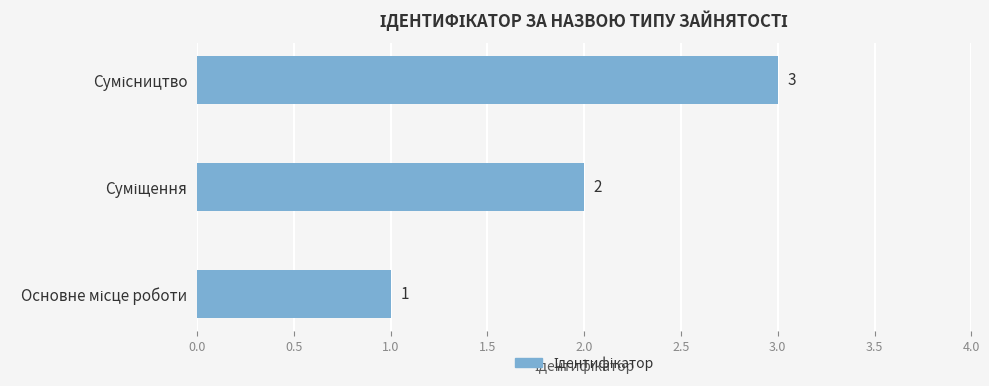

How many values are below 2?

1